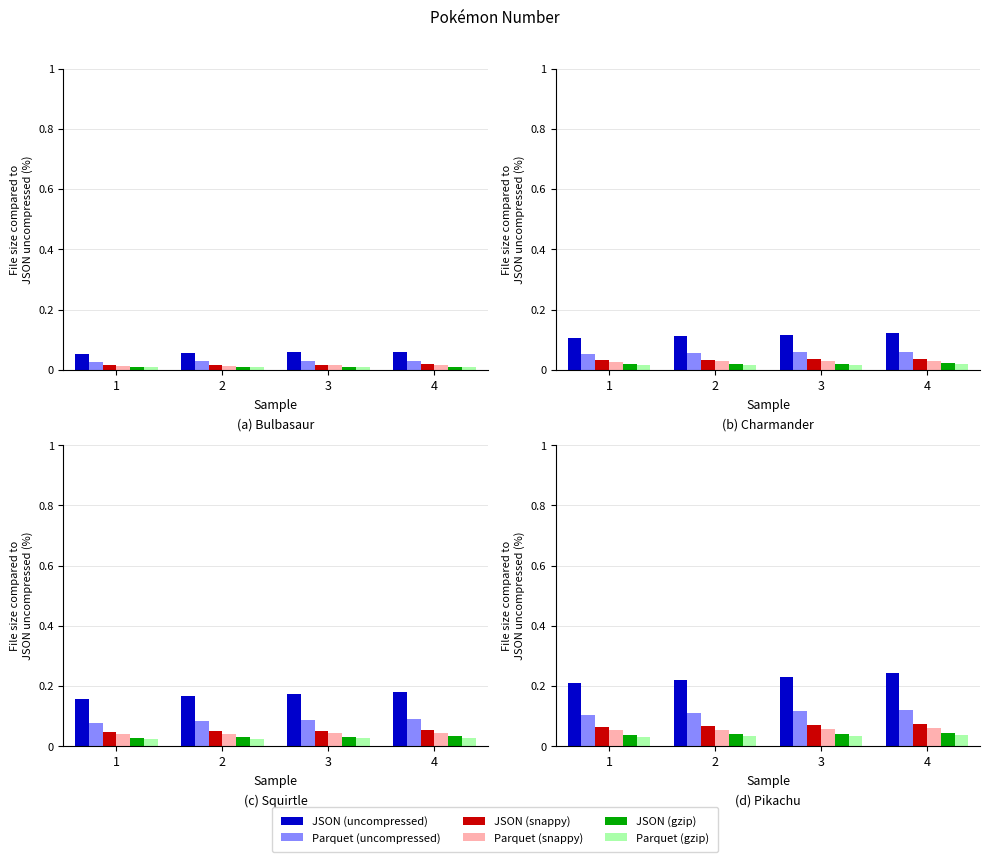

At how many categories does at least one series exceed 0?

4